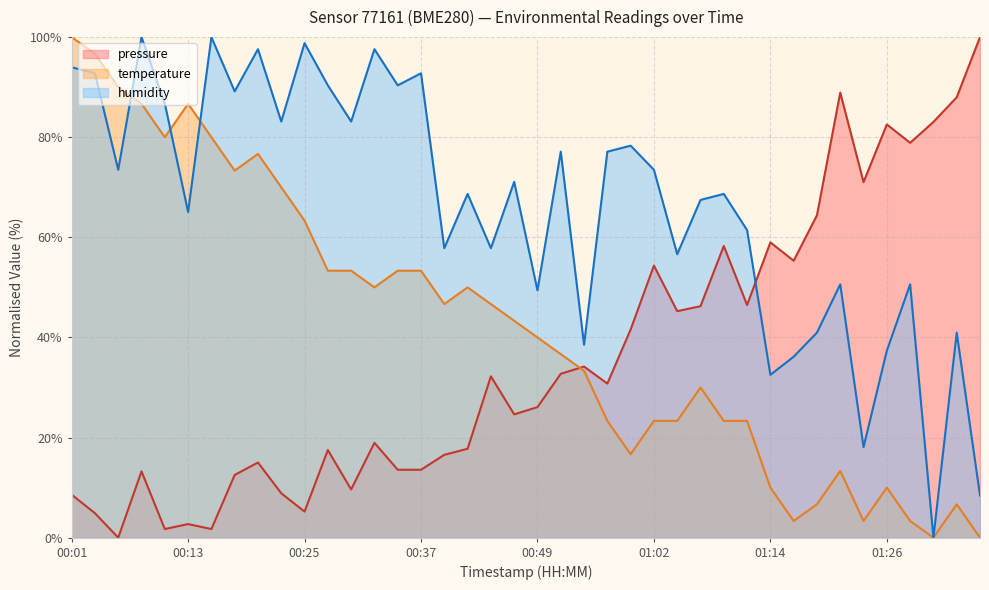

Reading left to right, extract all data points from this chart.

pressure: 8.6	4.9	0.0	13.3	1.7	2.7	1.7	12.5	15.0	8.9	5.2	17.5	9.6	18.9	13.6	13.6	16.5	17.8	32.2	24.6	26.1	32.7	34.2	30.8	41.6	54.3	45.2	46.2	58.3	46.5	59.0	55.3	64.4	88.9	71.0	82.6	78.9	83.0	88.0	100.0
temperature: 100.0	96.7	90.0	86.7	80.0	86.7	80.0	73.3	76.7	70.0	63.3	53.3	53.3	50.0	53.3	53.3	46.7	50.0	46.7	43.3	40.0	36.7	33.3	23.3	16.7	23.3	23.3	30.0	23.3	23.3	10.0	3.3	6.7	13.3	3.3	10.0	3.3	0.0	6.7	0.0
humidity: 94.0	92.8	73.5	100.0	86.7	65.1	100.0	89.2	97.6	83.1	98.8	90.4	83.1	97.6	90.4	92.8	57.8	68.7	57.8	71.1	49.4	77.1	38.6	77.1	78.3	73.5	56.6	67.5	68.7	61.4	32.5	36.1	41.0	50.6	18.1	37.3	50.6	0.0	41.0	8.4